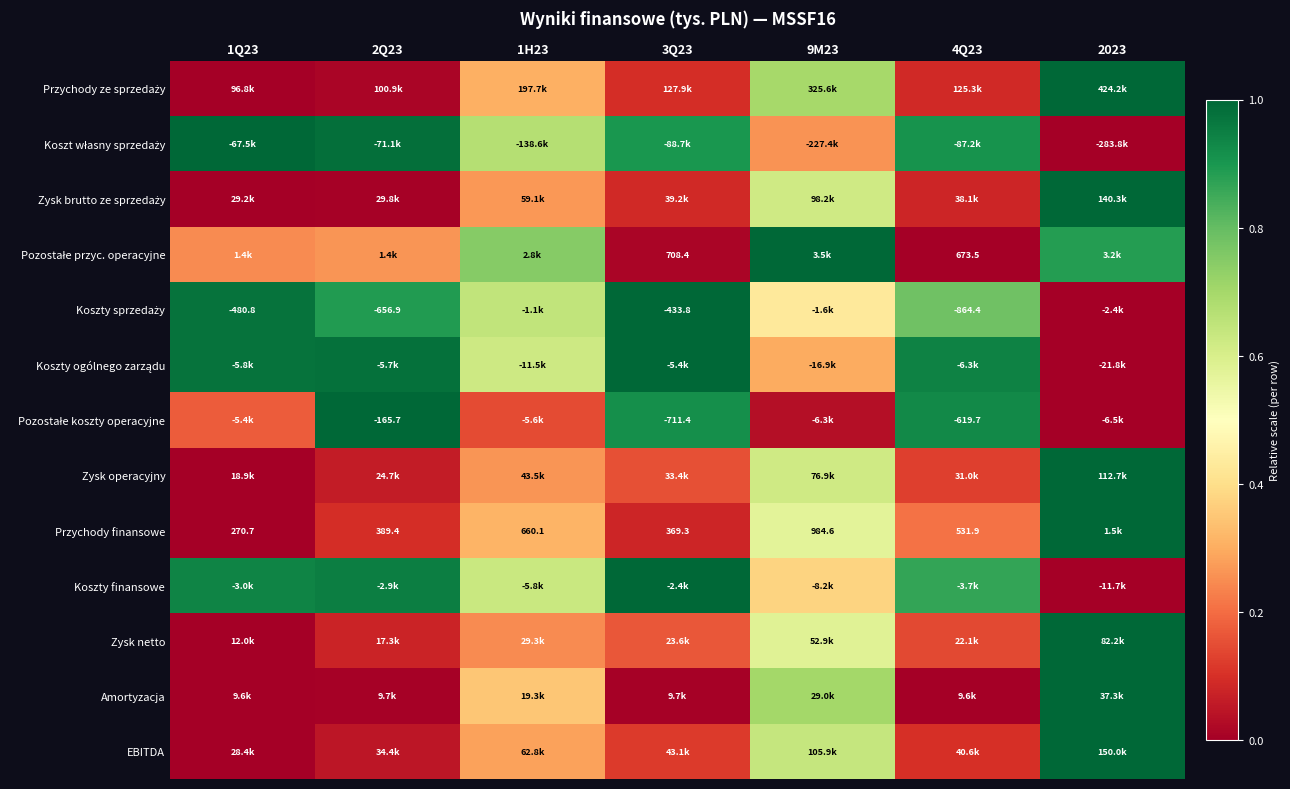

Between 1Q23 and 2023, which series saw the biggest shift?

Przychody ze sprzedaży